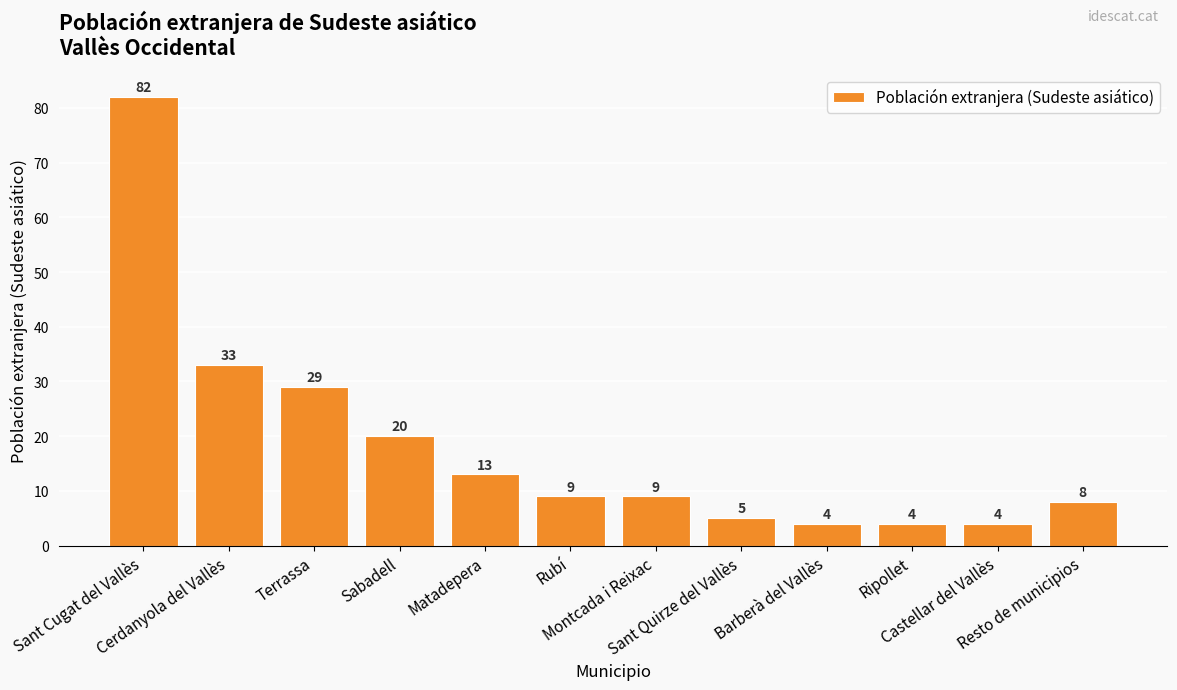

Is it true that the value at Sant Cugat del Vallès is 82?

True